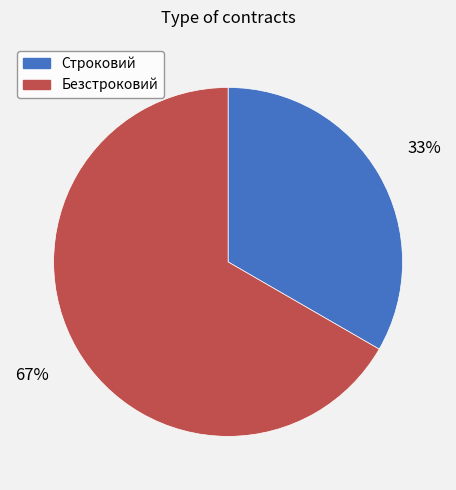

Is it true that Безстроковий is 67% of the pie?

True